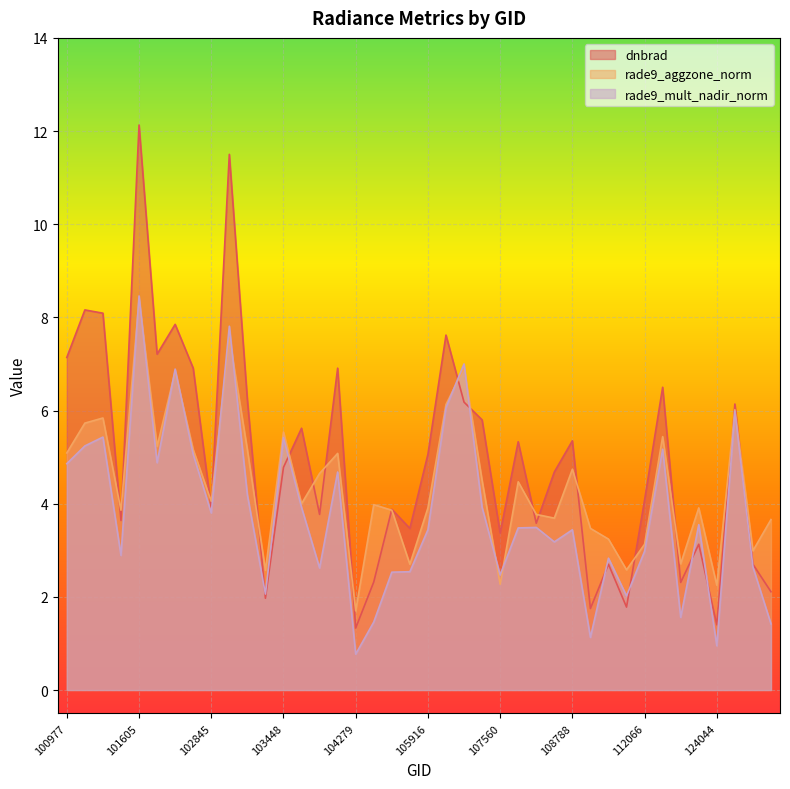

Is it true that dnbrad equals 7.1 at 100977?

True